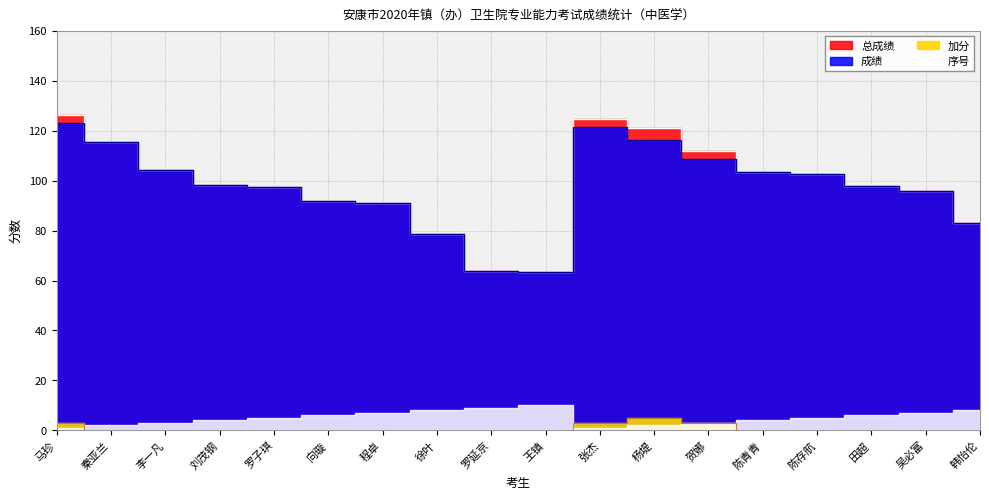

What is the sum of the 成绩 values at 徐叶 and 李一凡?

183.1